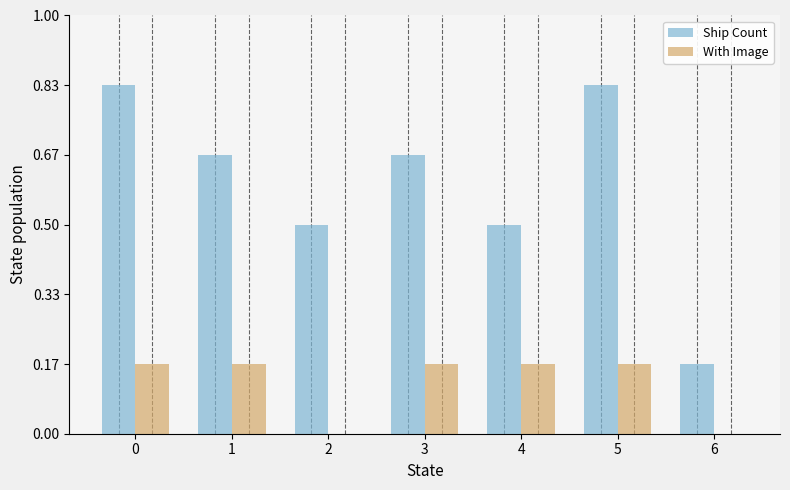

Which series has the largest total across all categories?

Ship Count